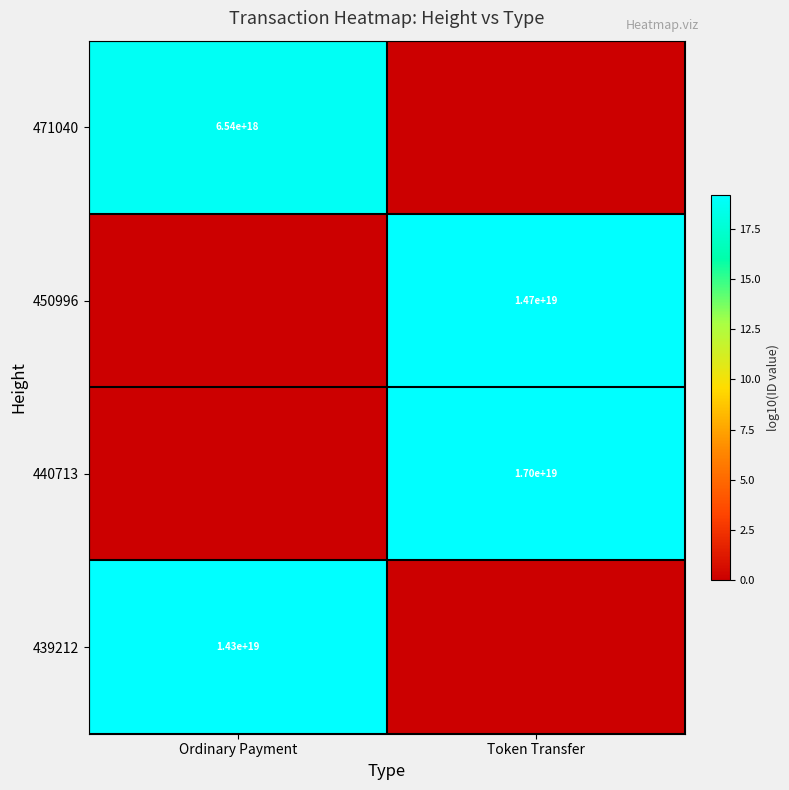

Is the value of 450996 at Token Transfer greater than the value of 471040 at Ordinary Payment?

Yes